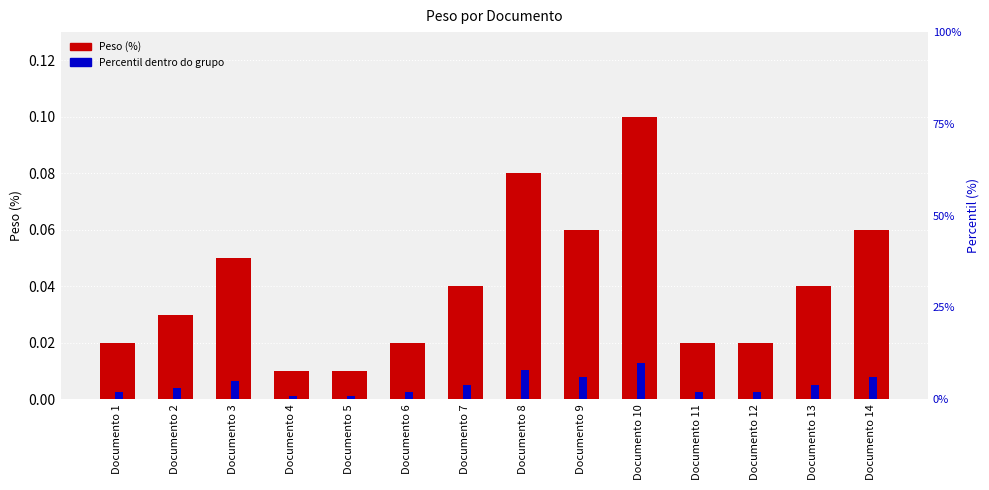

At Documento 5, list the series in order from largest to smallest.

Percentil (%), Peso (%)